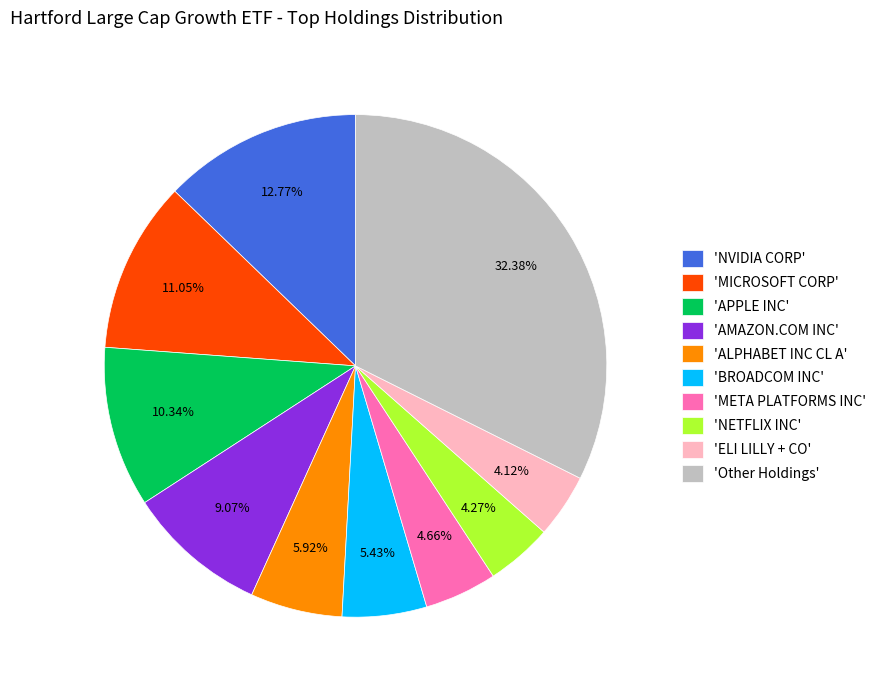

Between 'Other Holdings' and 'NETFLIX INC', which is larger?

'Other Holdings'